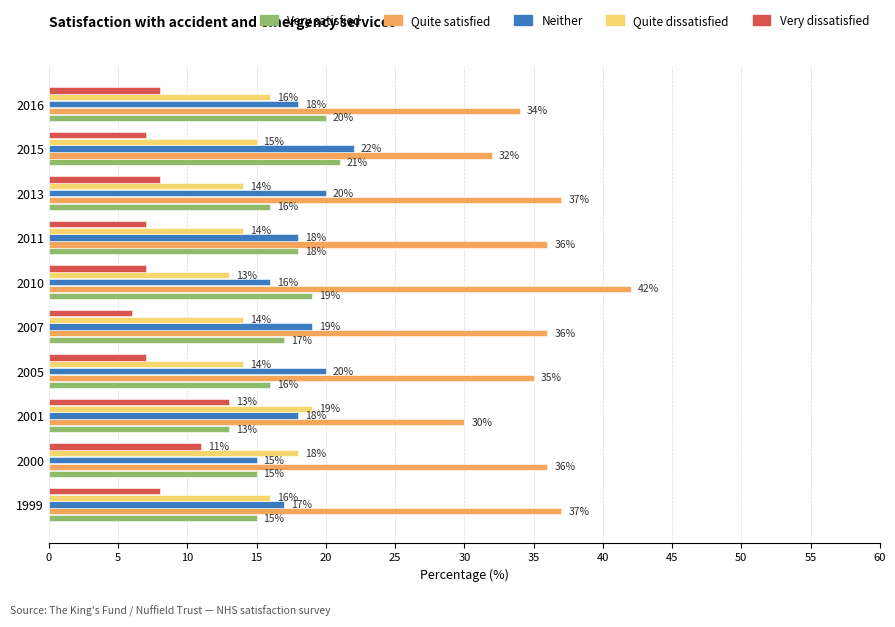

How many Neither values are between 17 and 20?

7